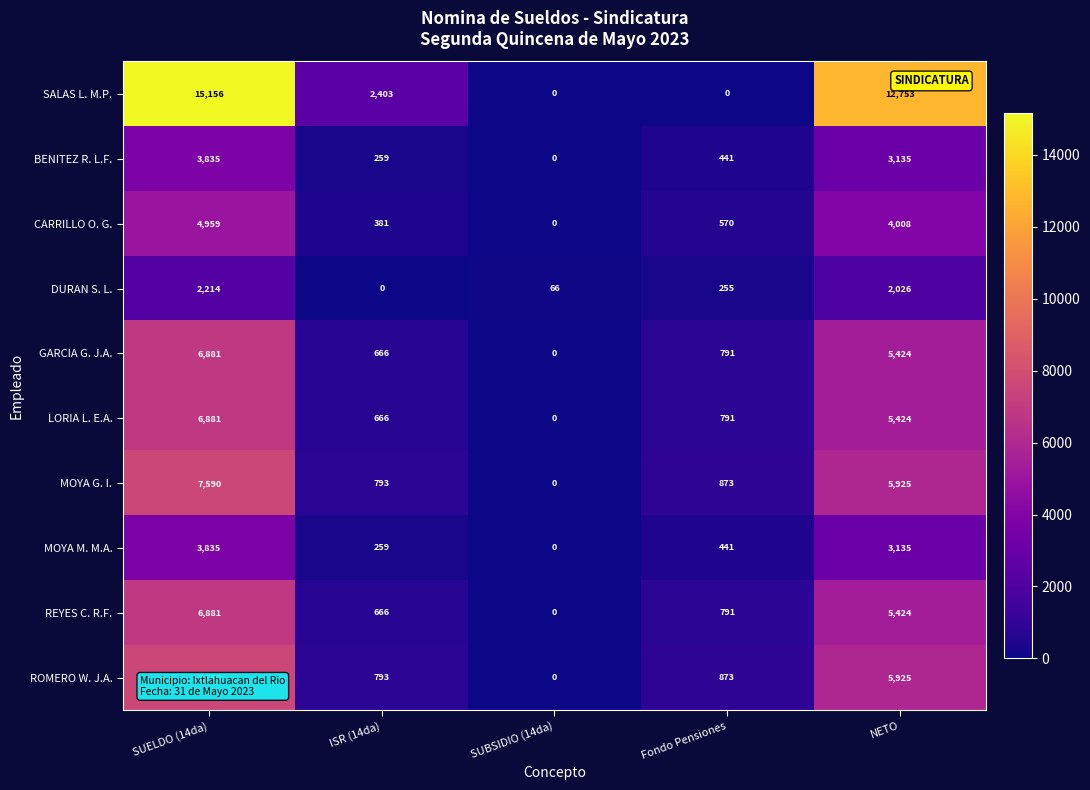

Rank the categories by REYES C. R.F. value from lowest to highest.

SUBSIDIO (14da), ISR (14da), Fondo Pensiones, NETO, SUELDO (14da)